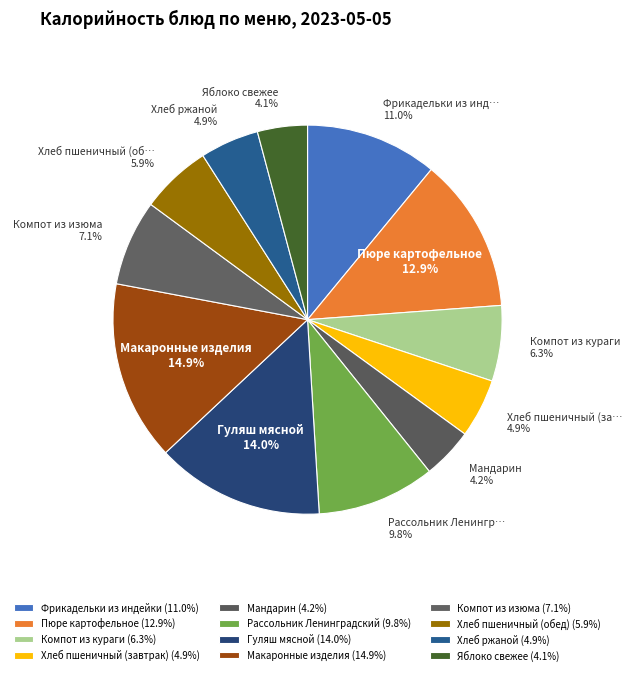

How many slices are in this pie chart?

12